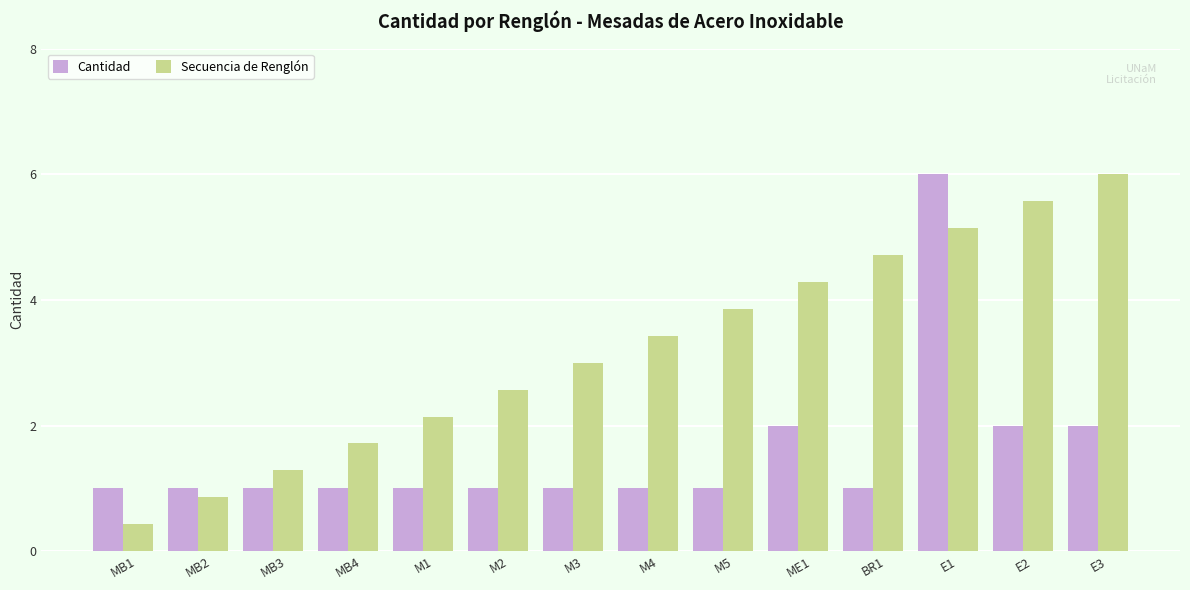

What is the label of the 4th bar from the right?

BR1